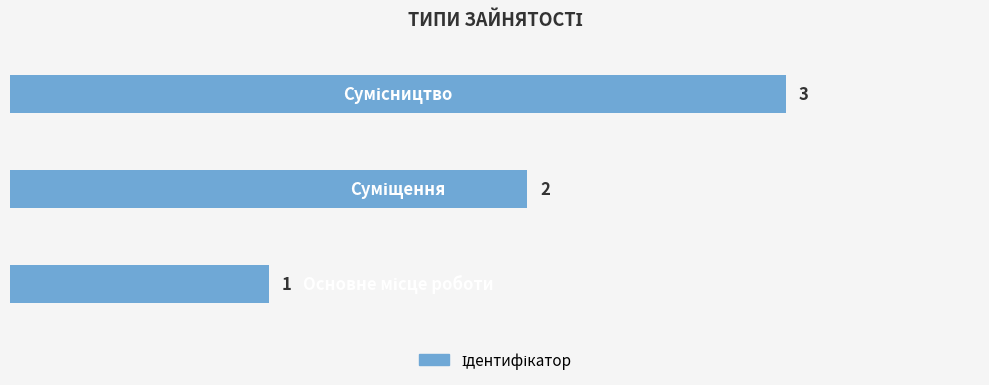

What is the maximum value shown in the chart?

3